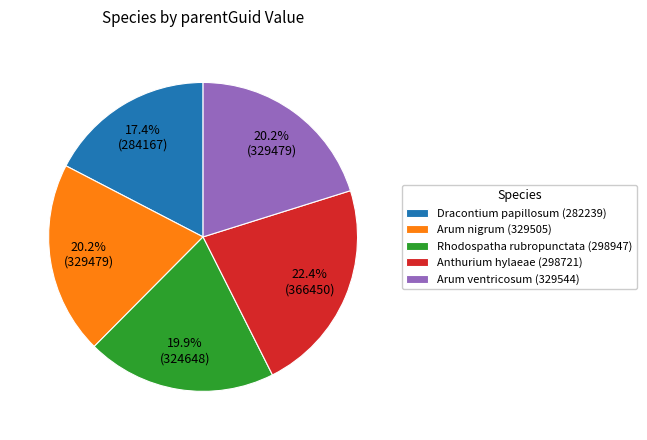

Which category has the smallest portion of the pie?

Dracontium papillosum (282239)